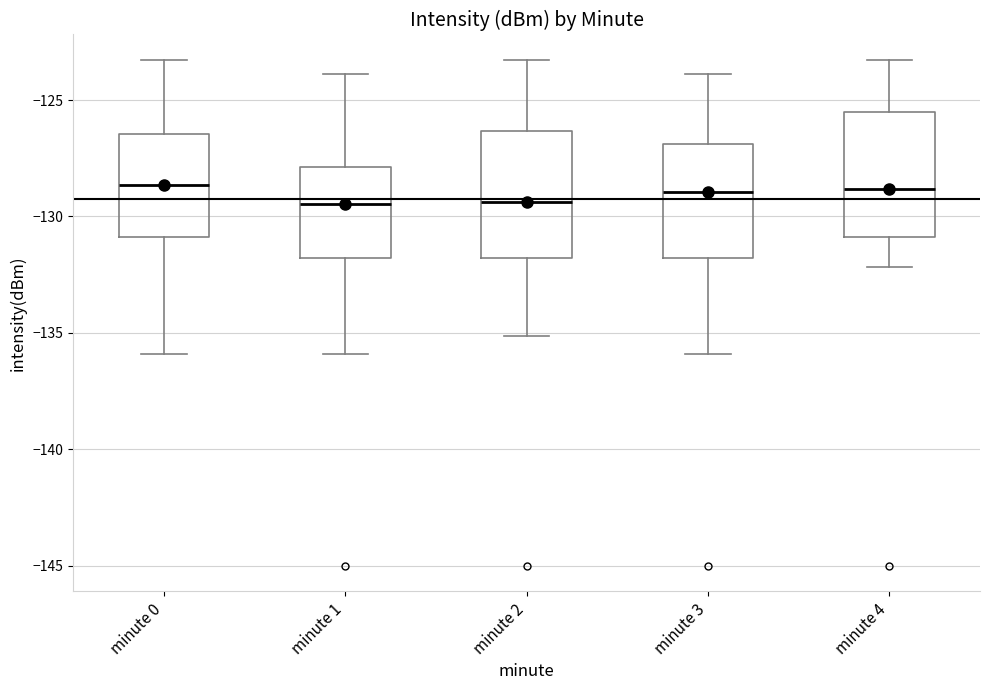

Reading left to right, read every box against the y-axis: the position of its median line, the range the box covers, and the ends of its whiskers. The values are not printed on the chart, so give them approximately, as read against the axis.

minute 0: median -128.5, box -131.0 to -126.5, whiskers -136.0 to -123.5
minute 1: median -129.5, box -132.0 to -128.0, whiskers -136.0 to -124.0
minute 2: median -129.5, box -132.0 to -126.5, whiskers -135.0 to -123.5
minute 3: median -129.0, box -132.0 to -127.0, whiskers -136.0 to -124.0
minute 4: median -129.0, box -131.0 to -125.5, whiskers -132.0 to -123.5